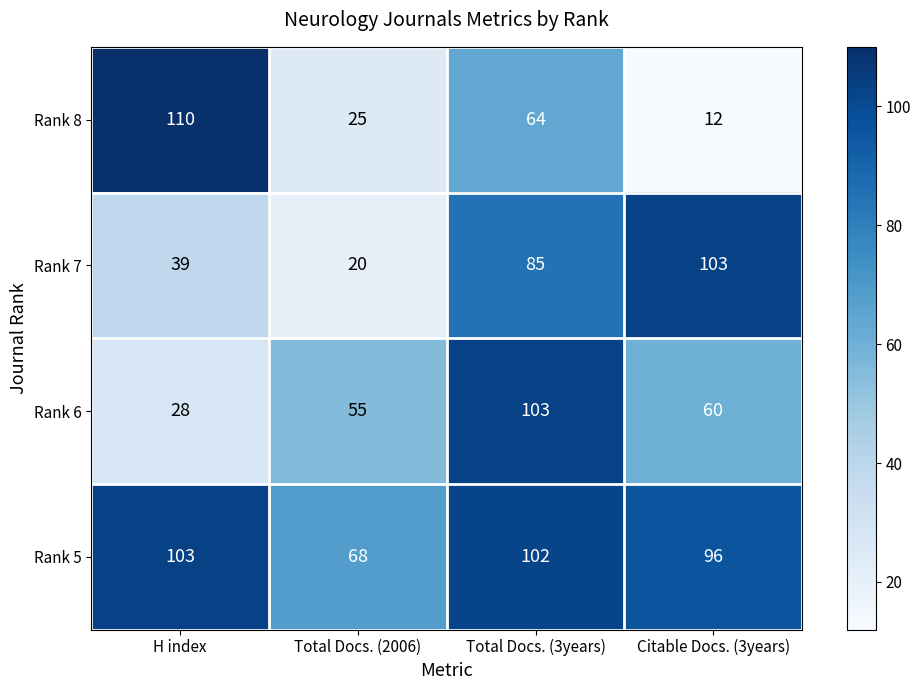

Which series has the largest total across all categories?

Rank 5